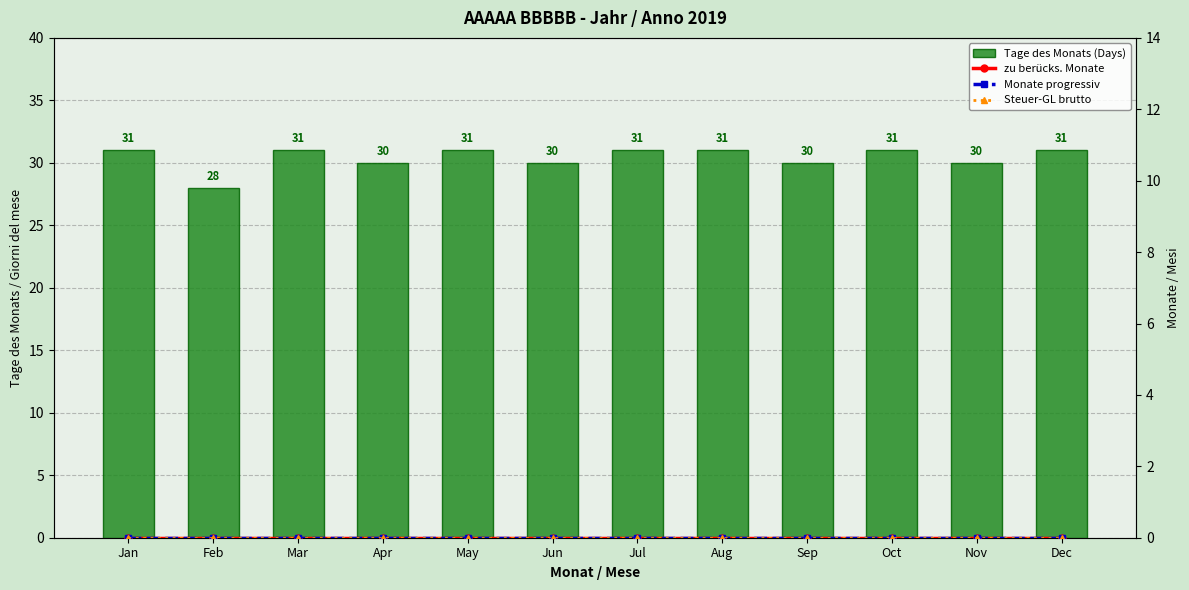

Is the value of Steuer-GL brutto at Aug greater than the value of Monate progressiv at Jul?

No